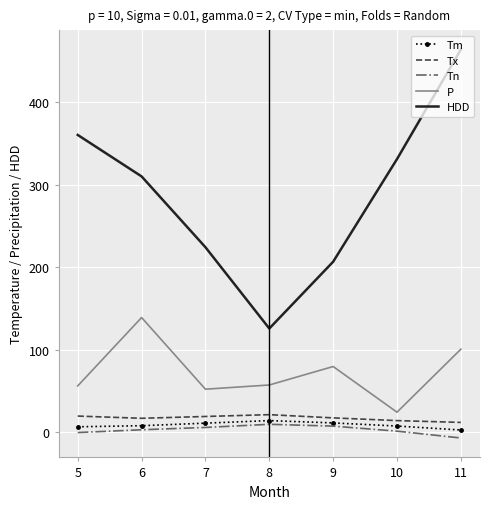

What are all the series names shown in the legend?

Tm, Tx, Tn, P, HDD